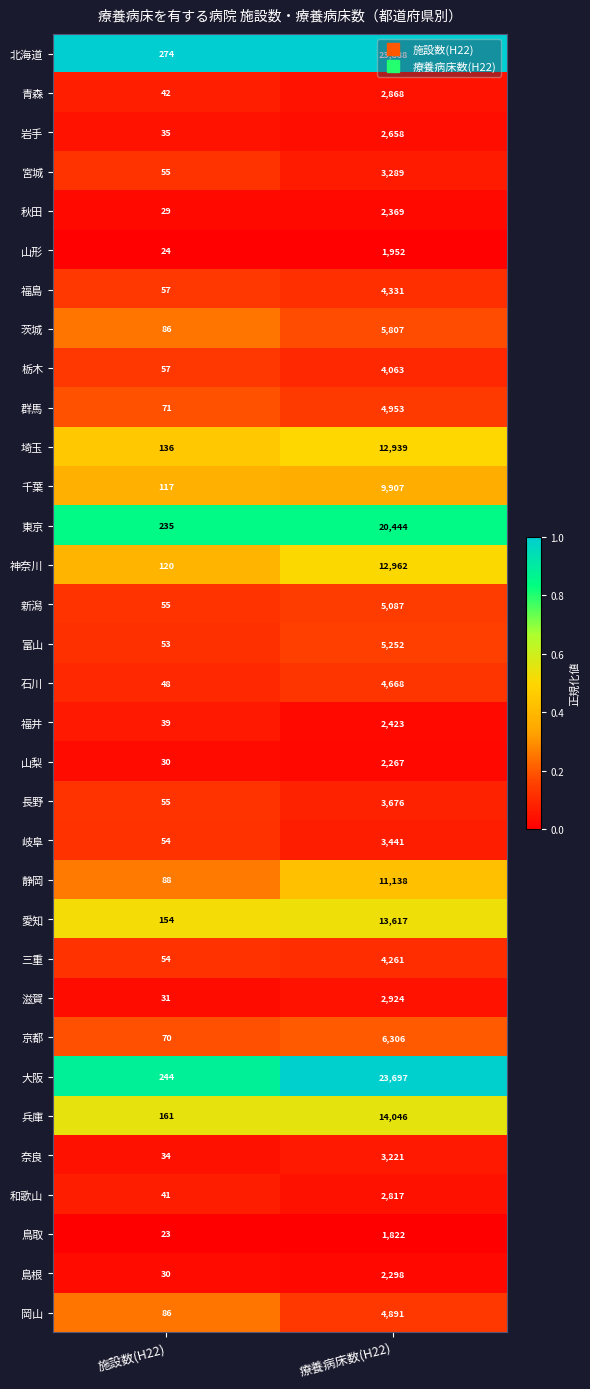

True or false: 兵庫 has a value of 23905 at 療養病床数(H22).

False